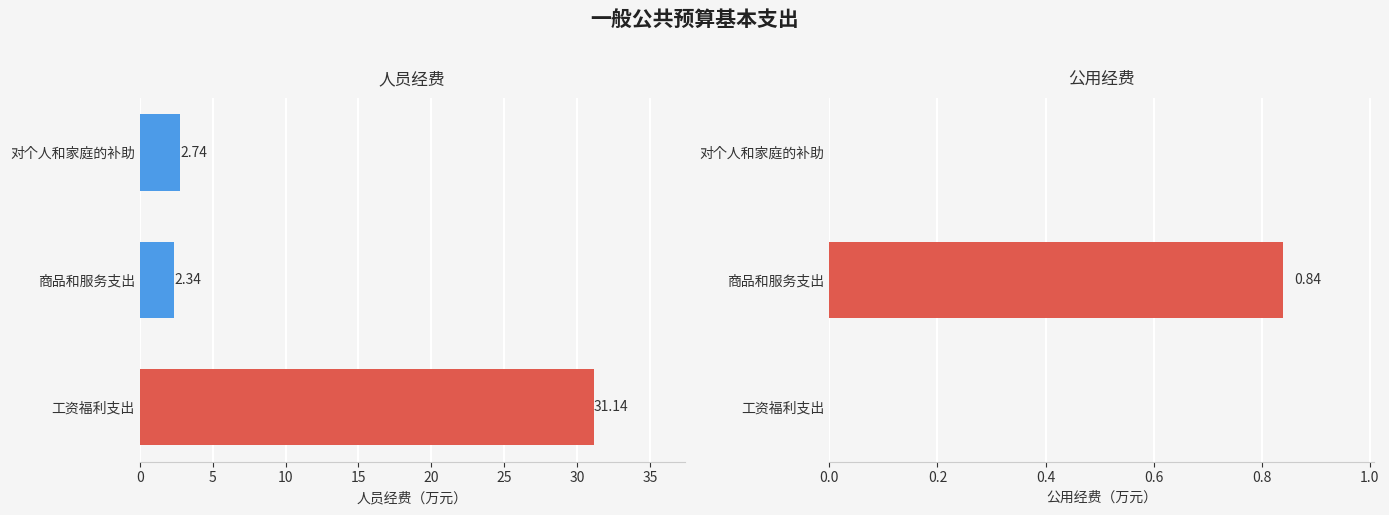

Reading left to right, list all the values displayed in this chart.

人员经费: 31.1	2.3	2.7
公用经费: 0.0	0.8	0.0